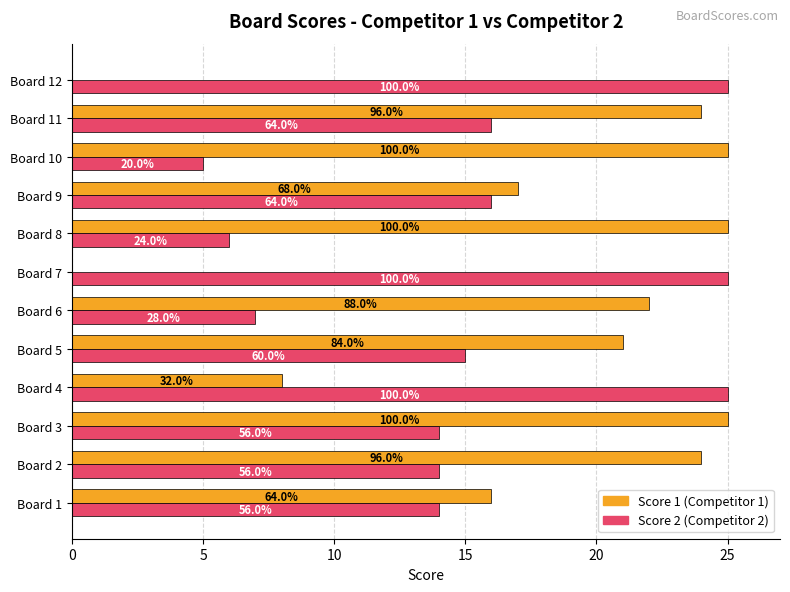

Which label corresponds to the largest value in the chart?

Board 3